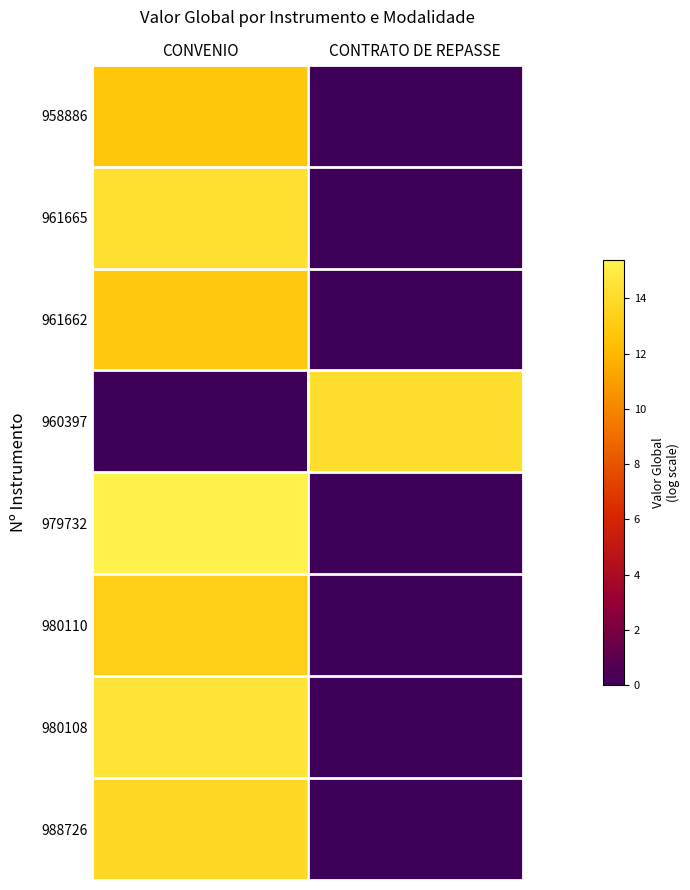

Which series has the widest spread of values?

979732